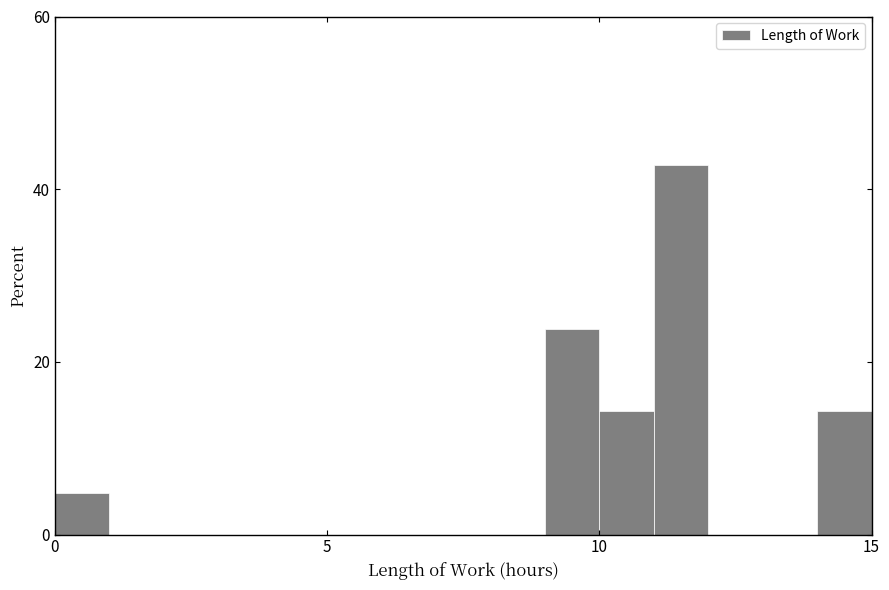

Read against the x-axis, roughly where is the centre of the tallest bar?

11.5